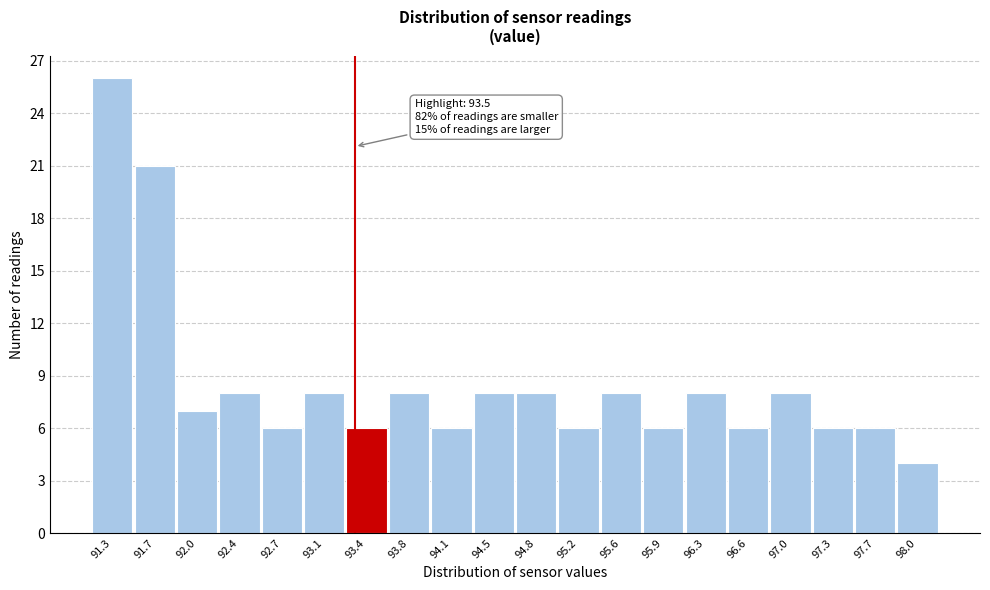

Reading right to left, what are all the values shown in this chart?

4	6	6	8	6	8	6	8	6	8	8	6	8	6	8	6	8	7	21	26